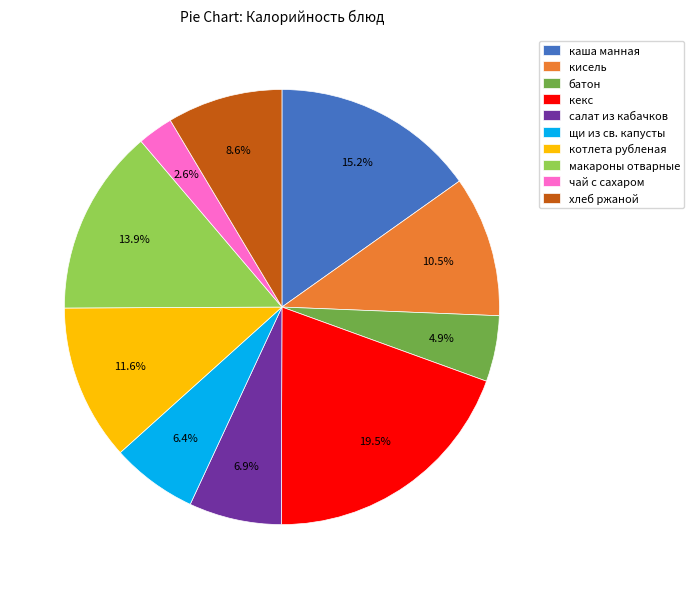

Which category has the biggest portion of the pie?

кекс